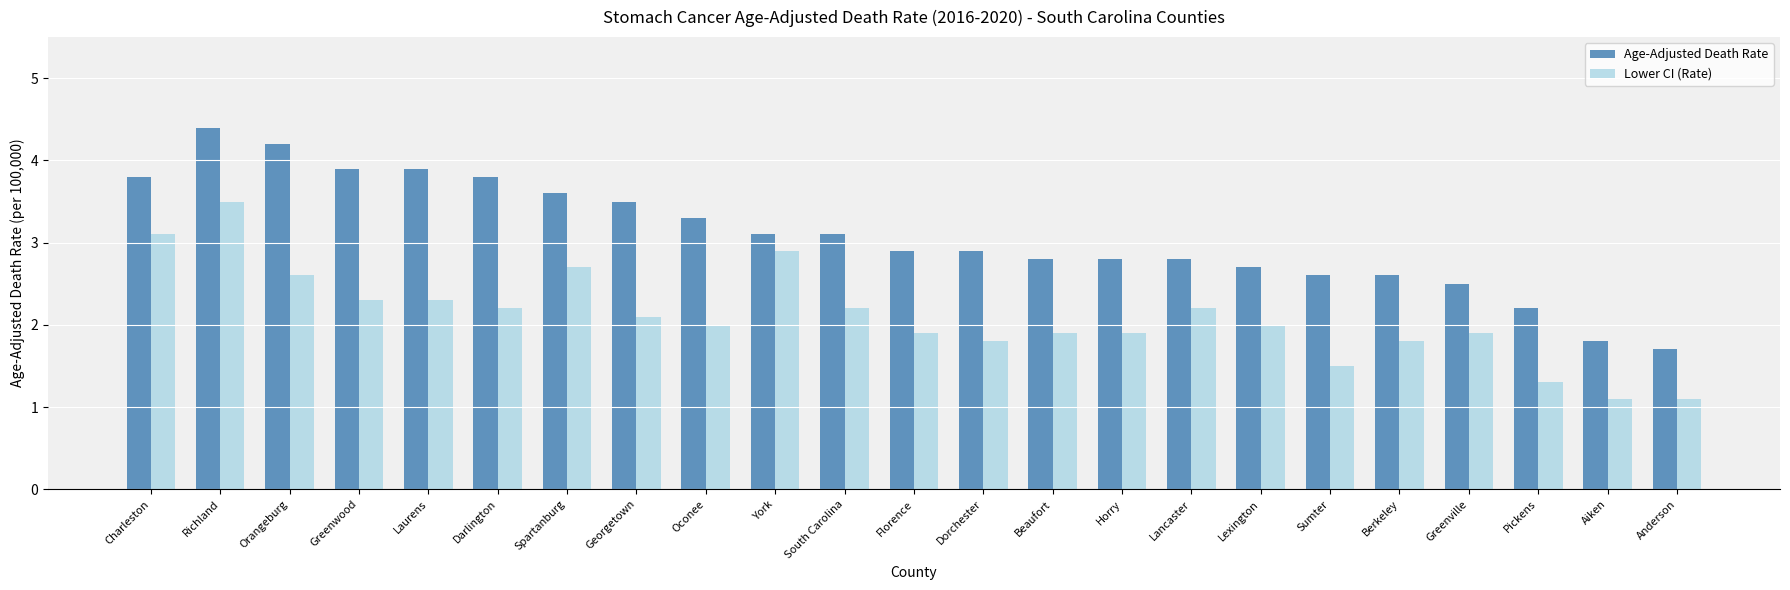

What is the smallest value displayed?

1.1